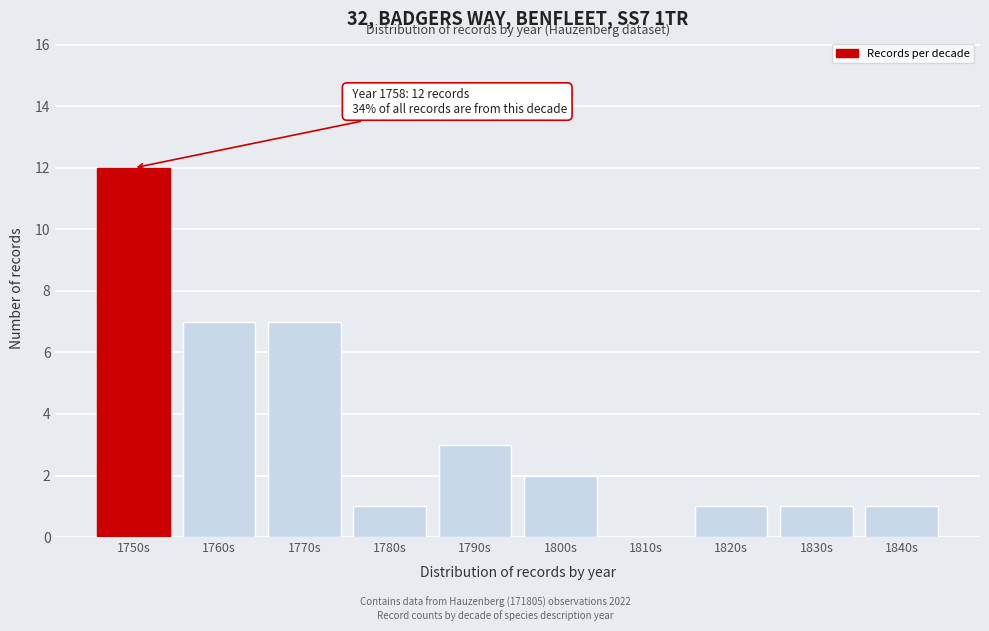

Reading left to right, list all the values displayed in this chart.

1750s=12	1760s=7	1770s=7	1780s=1	1790s=3	1800s=2	1810s=0	1820s=1	1830s=1	1840s=1